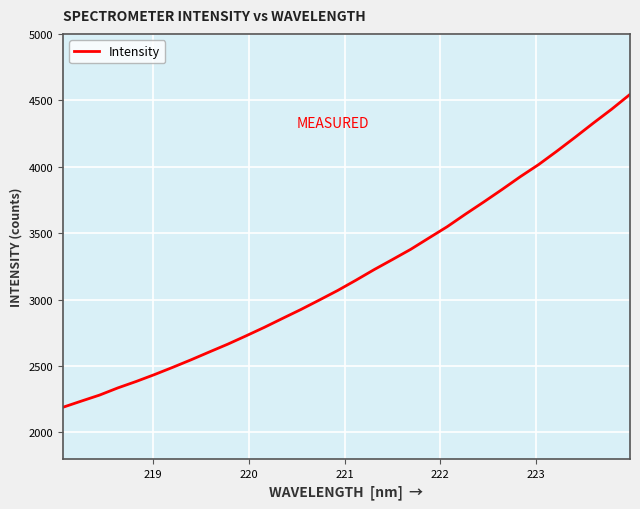

Is this an area chart (filled region under the line)?

No